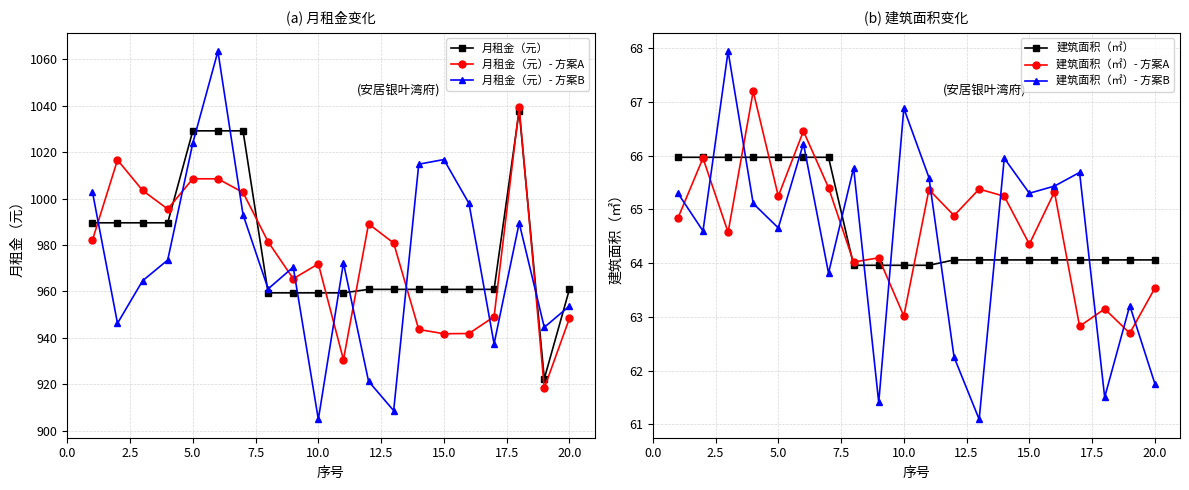

What is the maximum value for 月租金（元）- 方案A?

1039.3